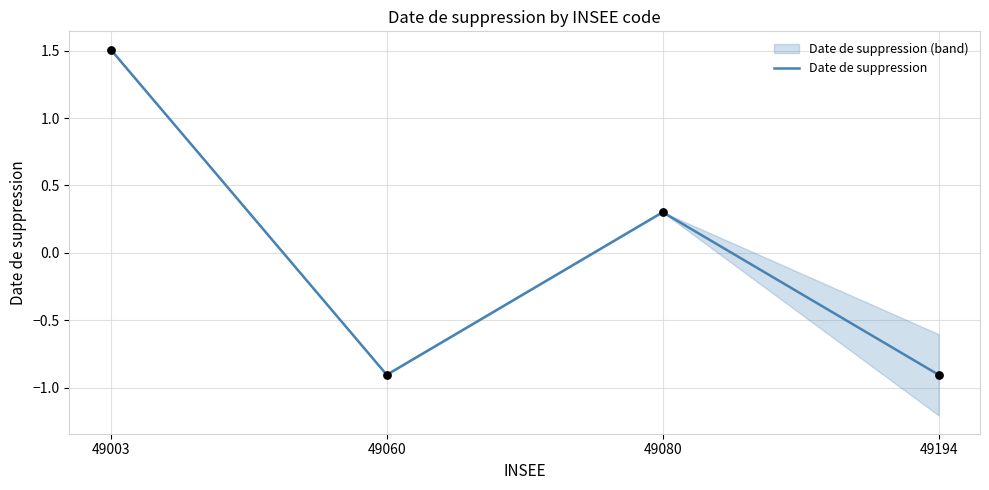

What is the change in value from 49003 to 49060?

-2.4